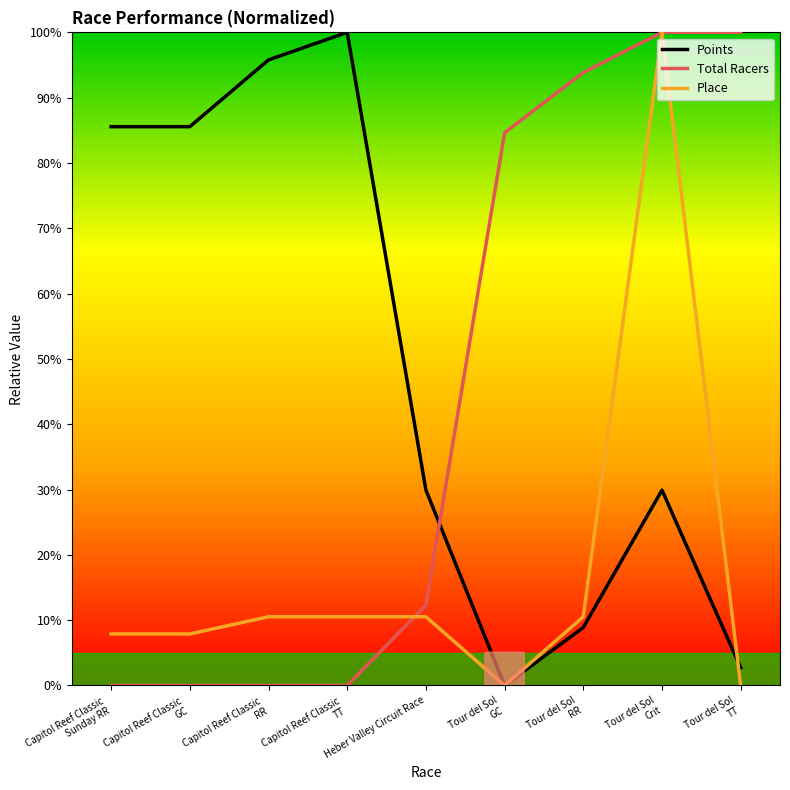

What is the spread (max minus min) of values at Capitol Reef Classic
GC?

85.6